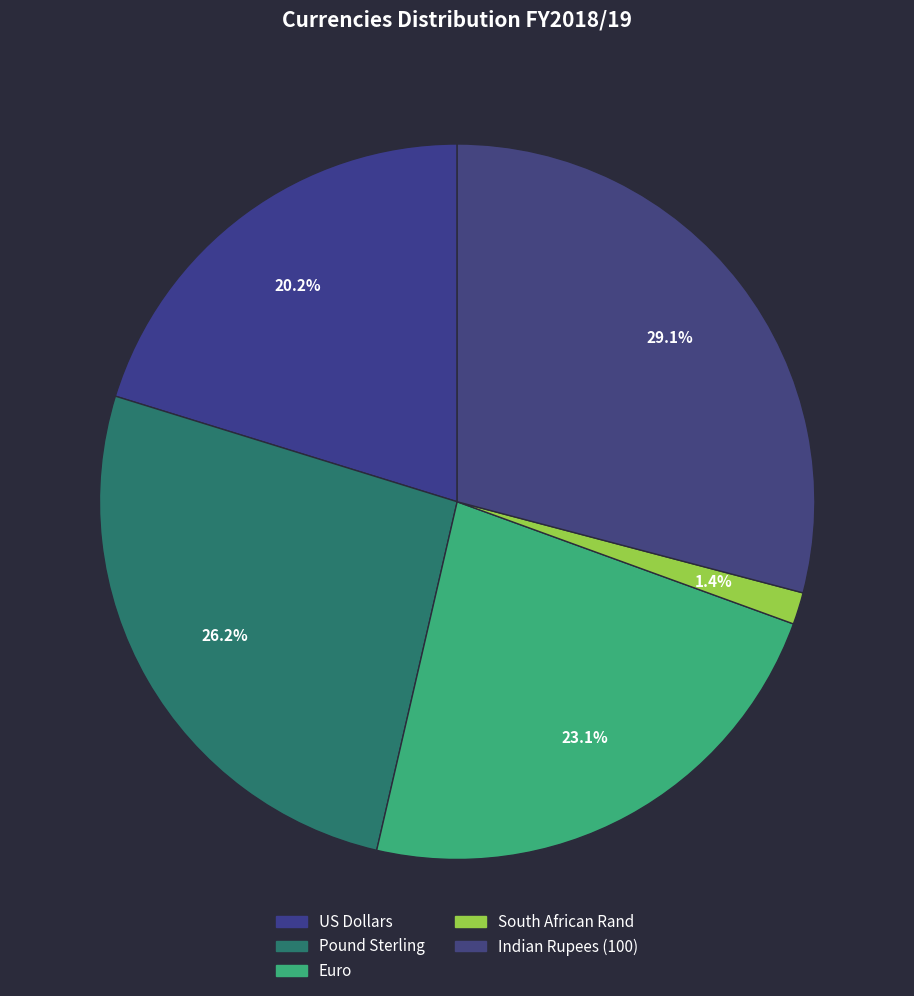

Is it true that Indian Rupees (100) is 29% of the pie?

True